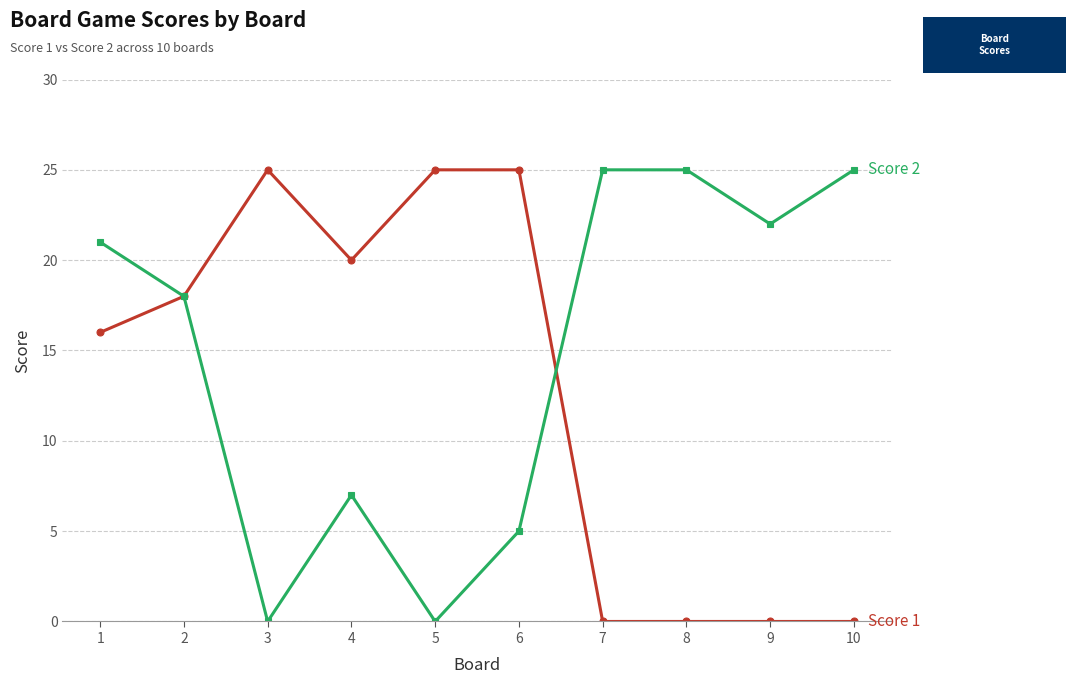

What is the maximum value shown in the chart?

25